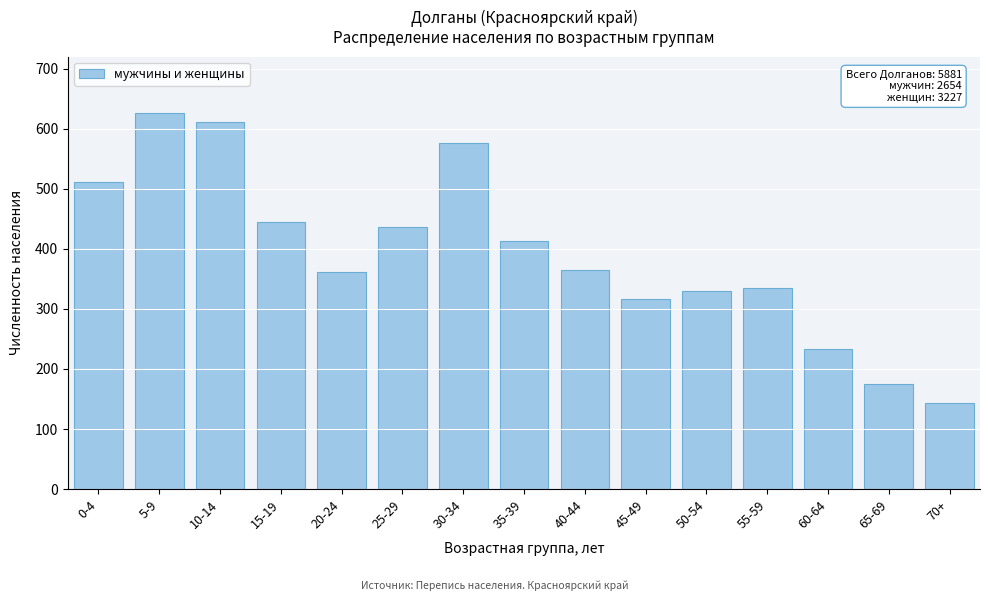

Reading left to right, list all the values displayed in this chart.

511	626	611	444	362	437	577	413	365	317	330	335	234	175	144